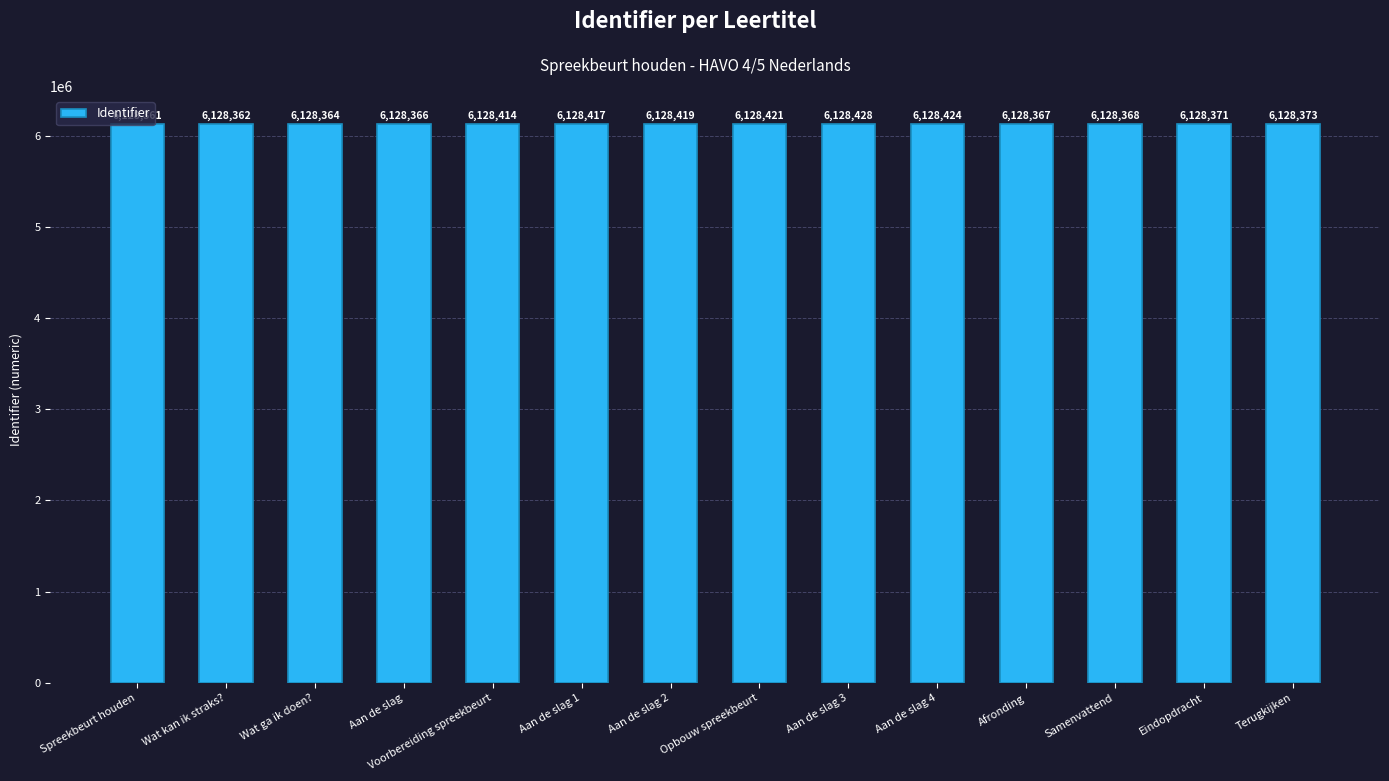

At which label is the value closest to 6128394?

Voorbereiding spreekbeurt